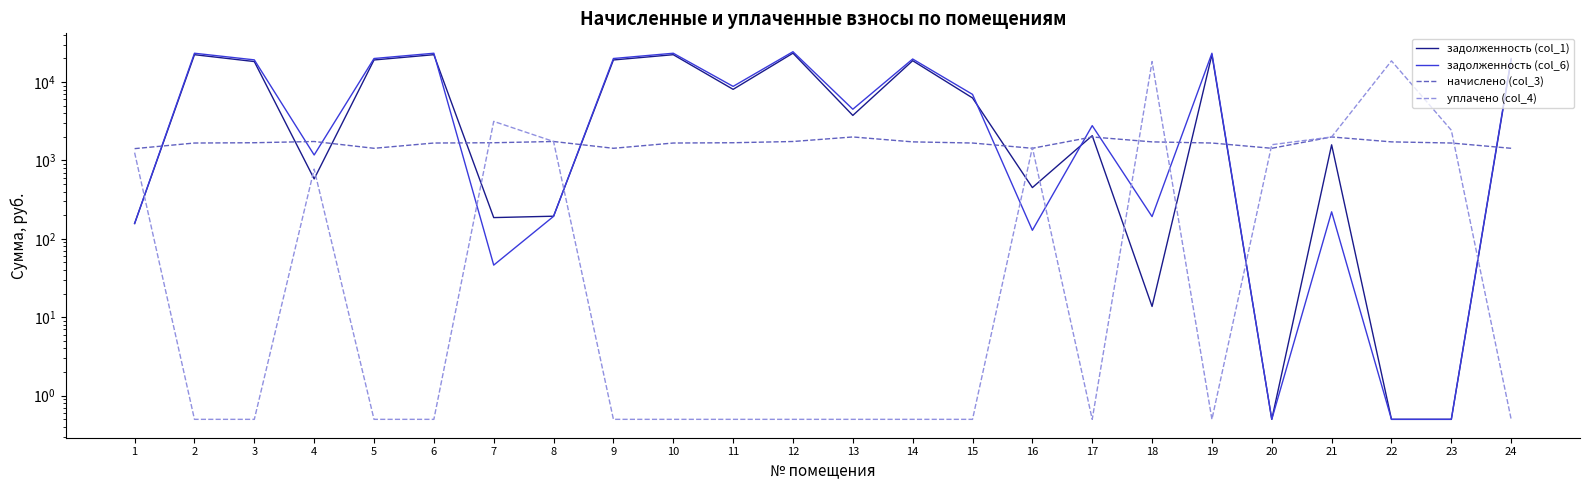

True or false: задолженность (col_6) has a value of 192.0 at 18.

True